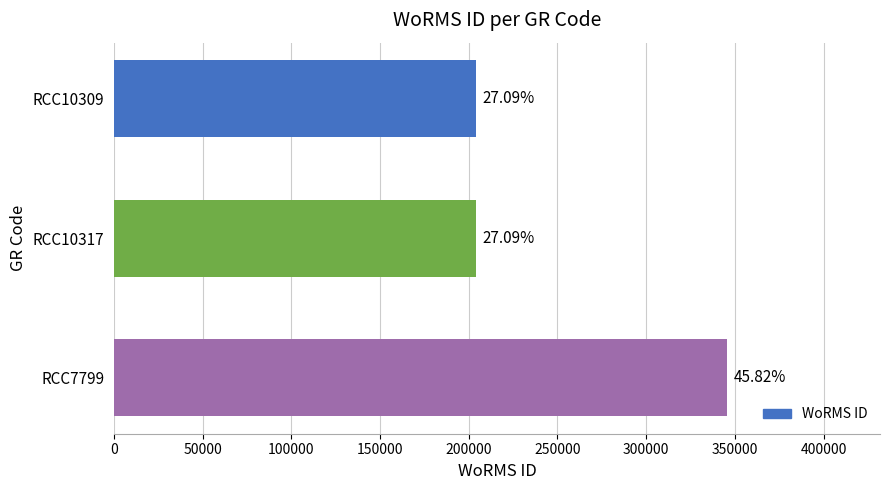

How many bars are there in total?

3